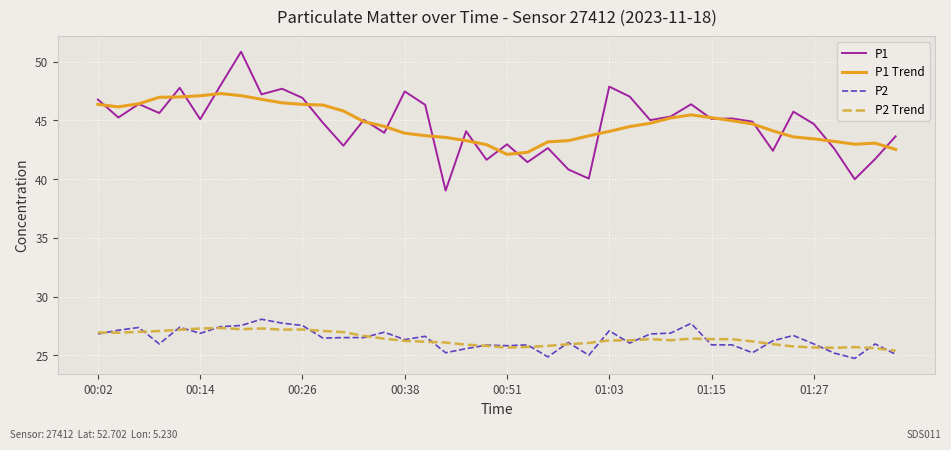

How many lines are shown in the chart?

4